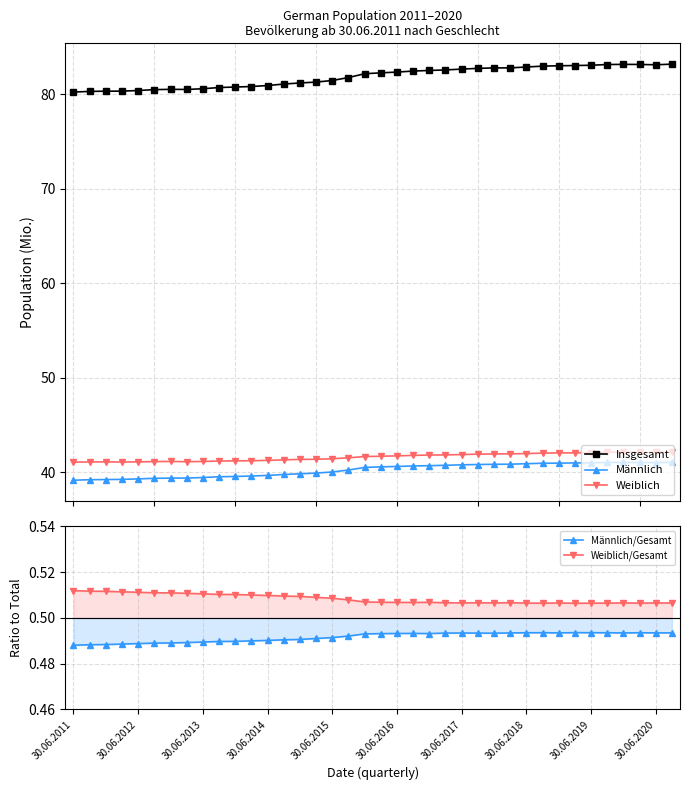

What are all the series names shown in the legend?

Insgesamt, Männlich, Weiblich, Männlich/Gesamt, Weiblich/Gesamt